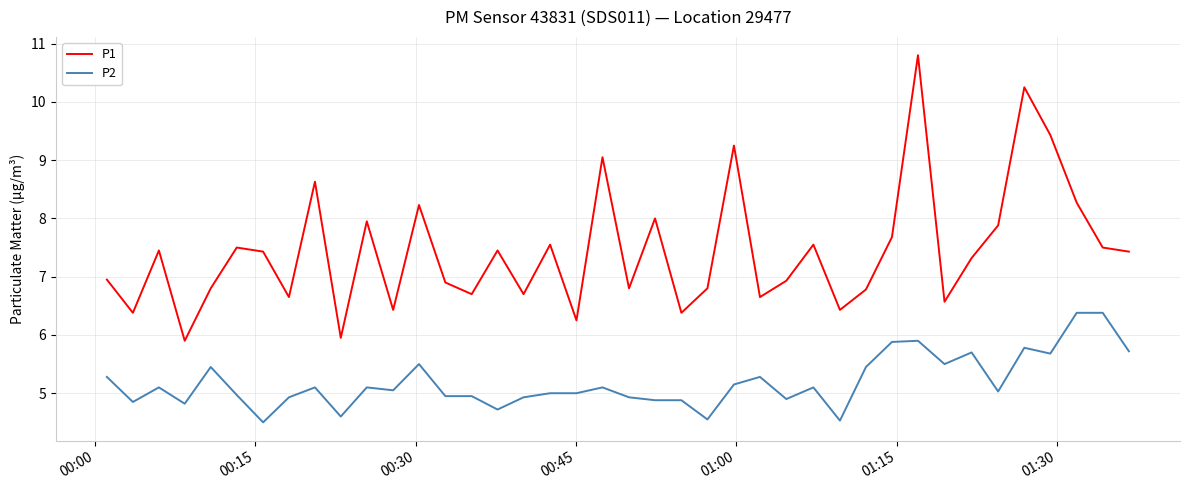

Which series has the largest range (max minus min)?

P1